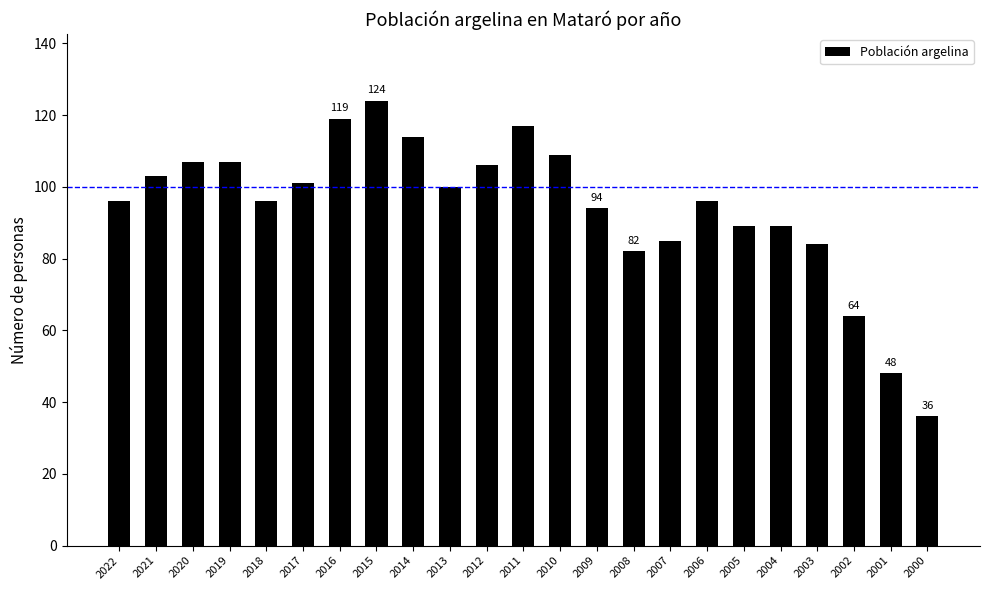

Which label corresponds to the smallest value in the chart?

2000